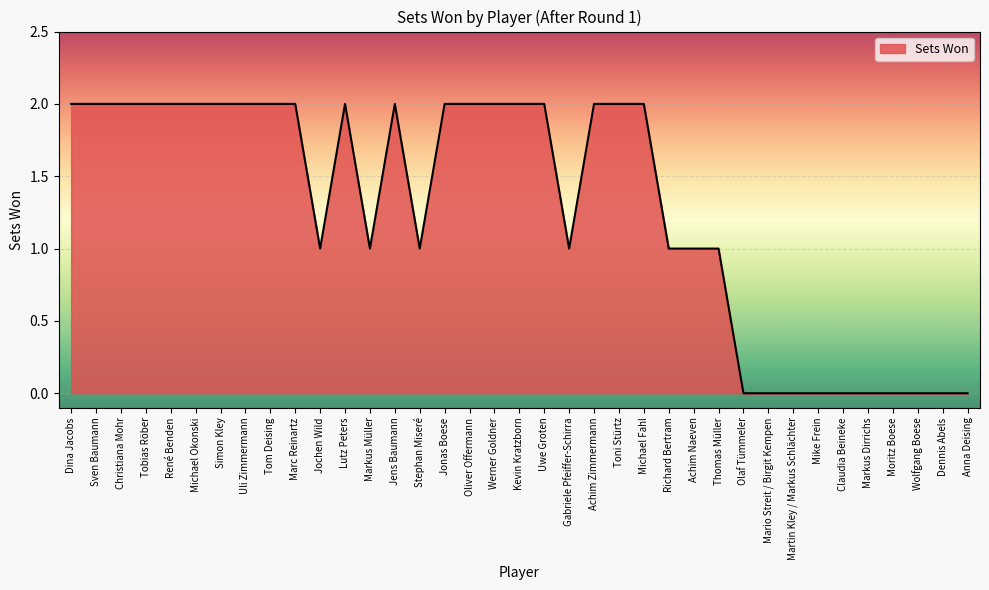

The chart shows a value of 0 at Mike Frein. True or false?

True